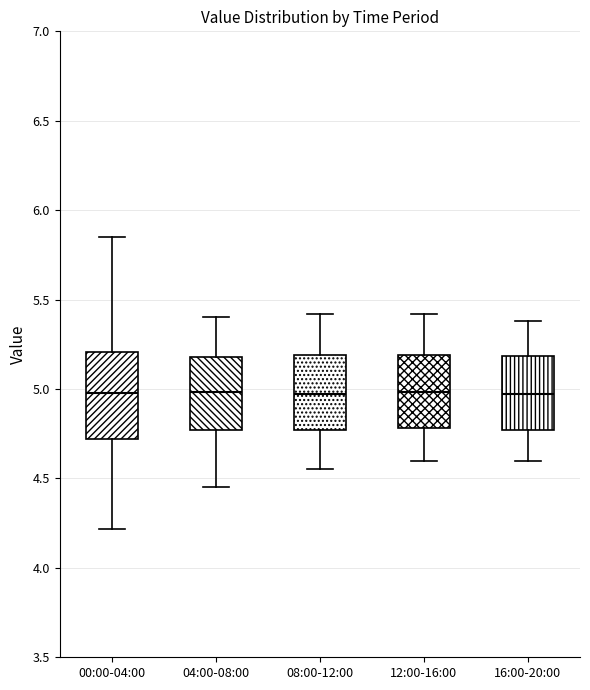

Where does the upper whisker of the box for 12:00-16:00 end on the y-axis? The values are not printed on the chart, so give them approximately, as read against the axis.

5.40